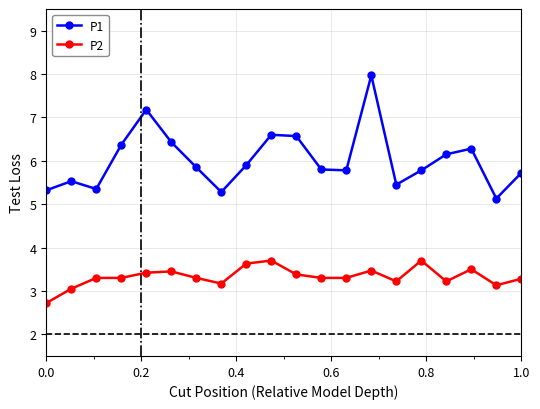

What is the difference between the maximum and minimum values in the P2 series?

1.0